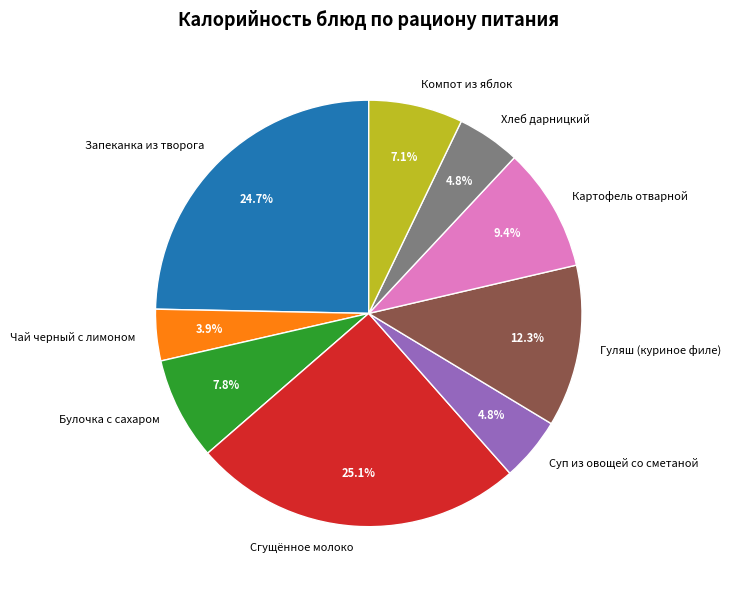

Is Сгущённое молоко the majority of the pie?

No